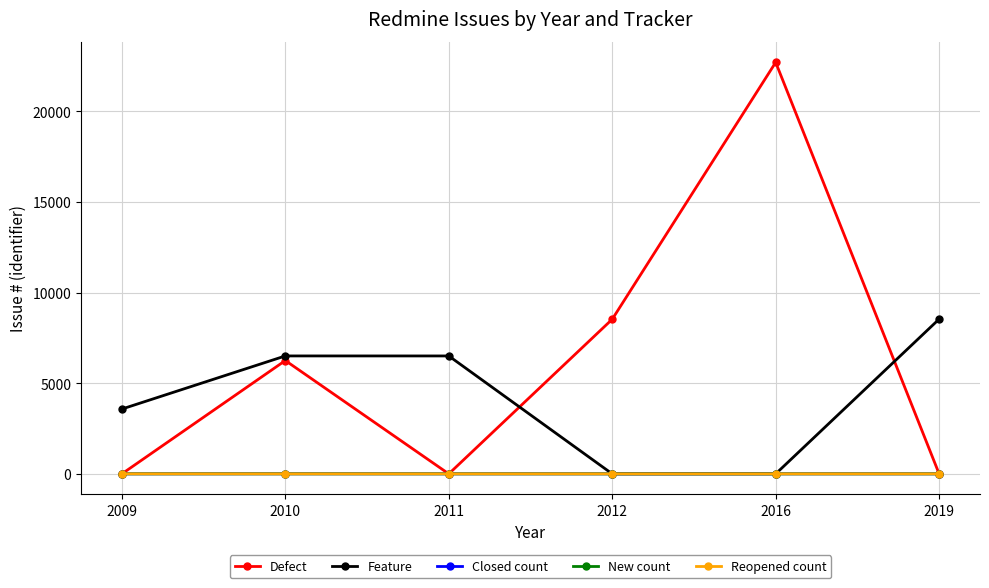

What is the maximum value shown in the chart?

22695